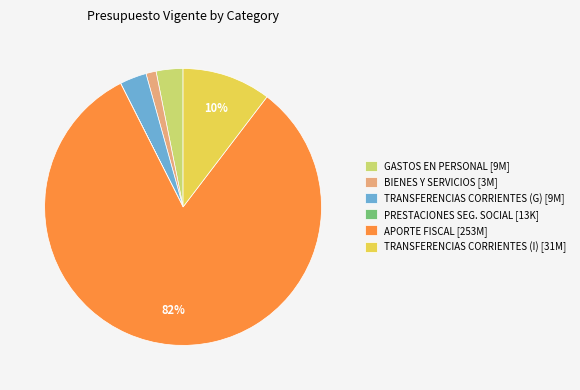

Is there any slice that represents more than half of the pie?

Yes